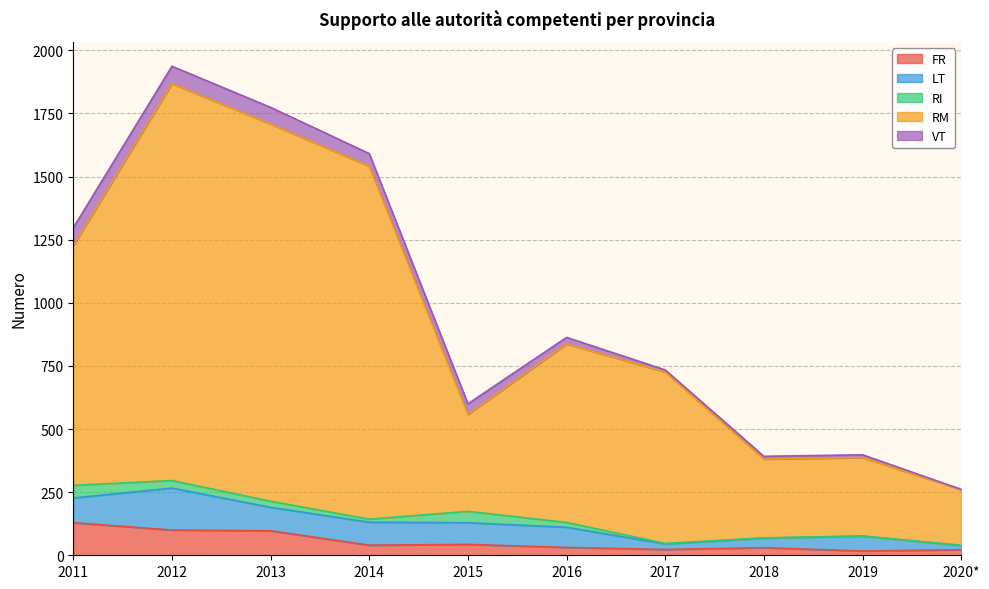

The RI series shows 45 at 2015. True or false?

True